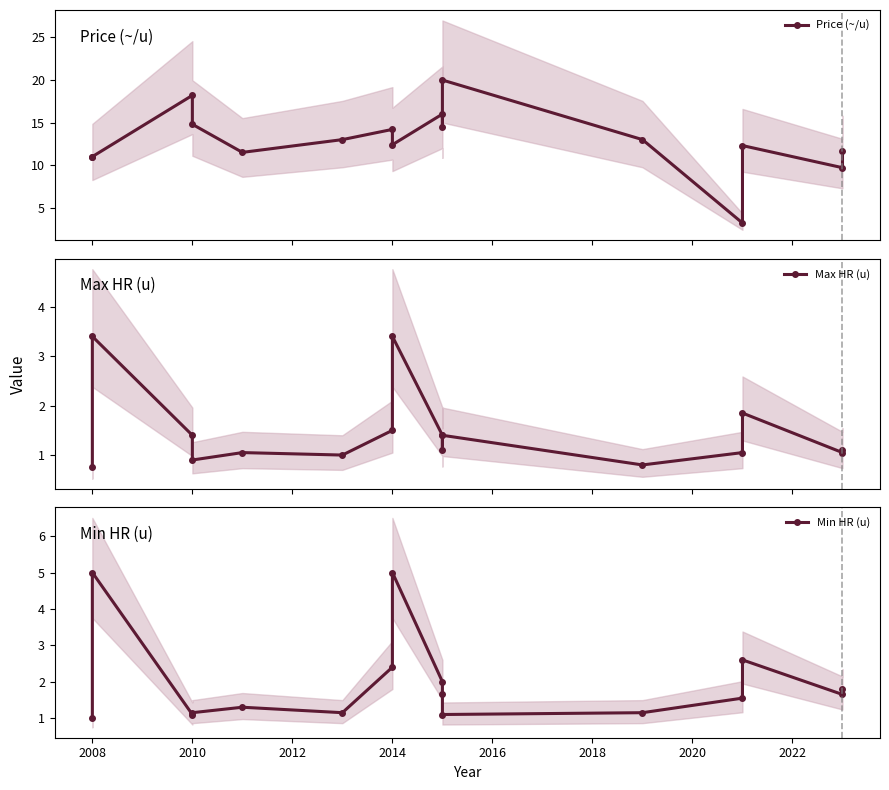

True or false: Max HR (u) and Price (~/u) intersect in this chart.

False